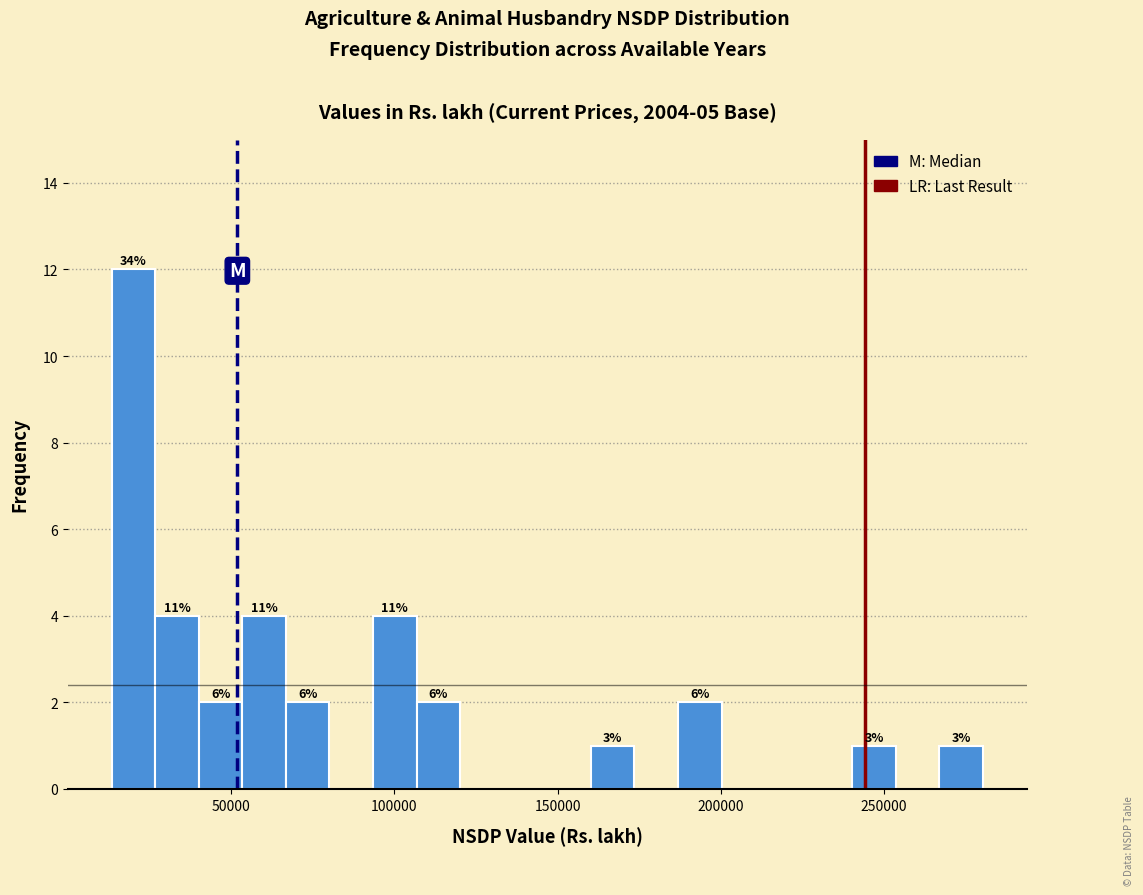

Read against the x-axis, roughly where is the centre of the tallest bar?

20000